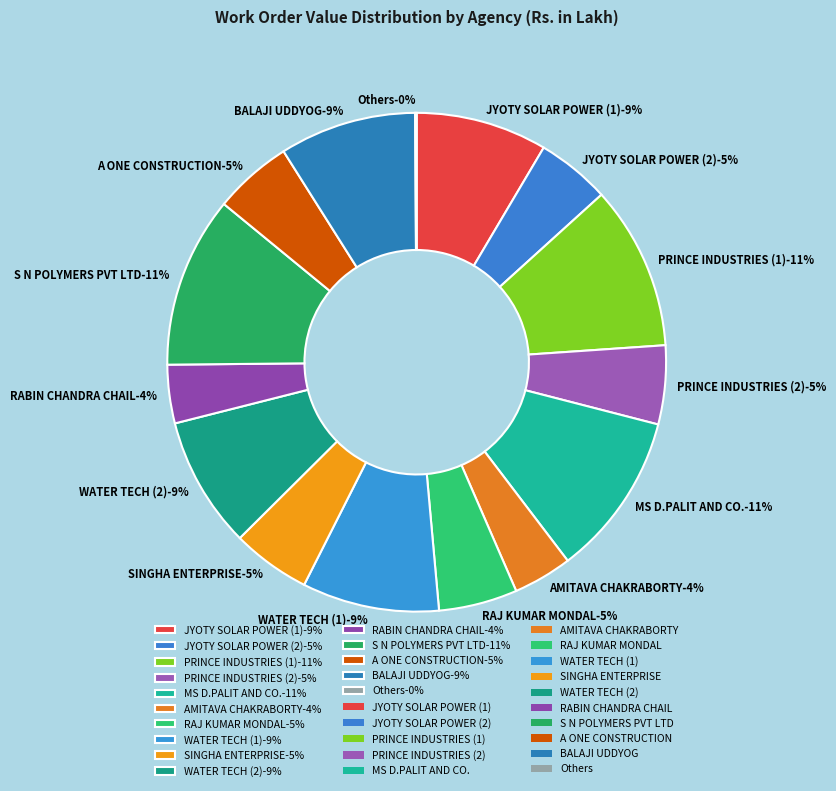

Is there a majority slice in this chart?

No